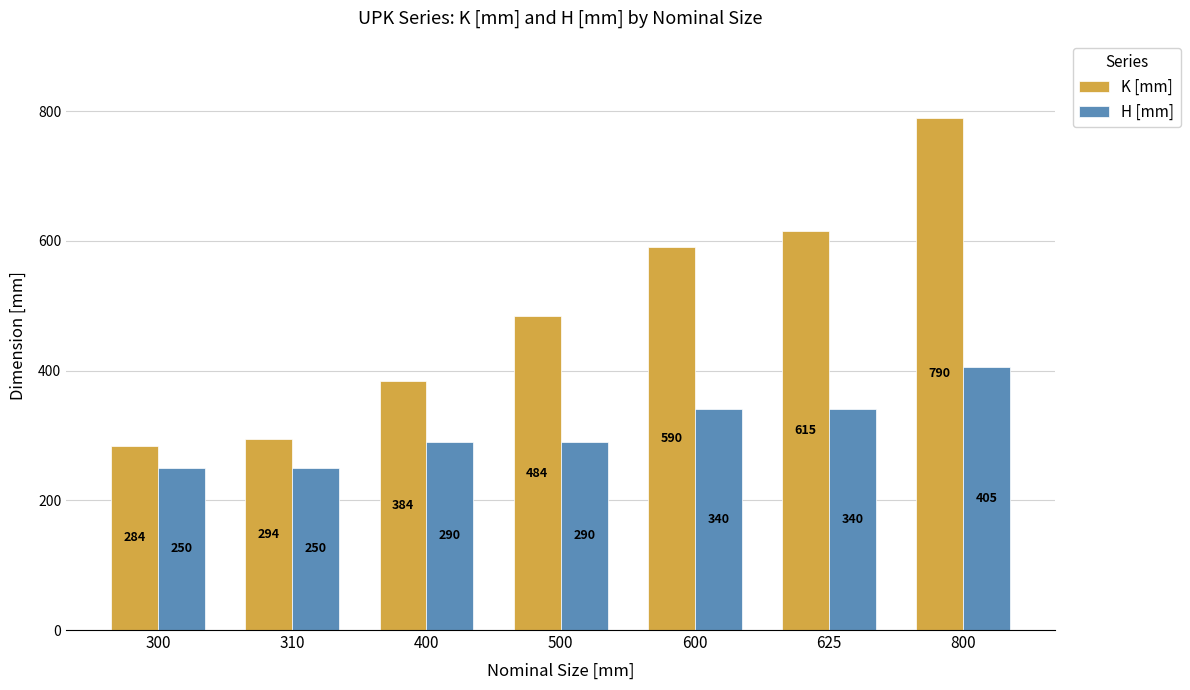

At which category is the sum across all series the highest?

800